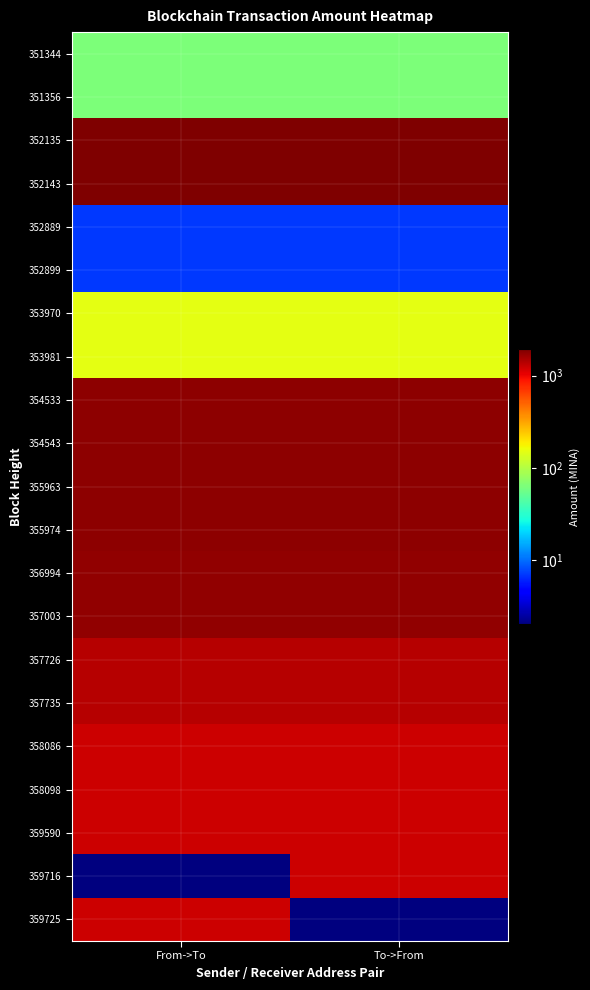

What is the difference between the highest and lowest values at From->To?

1955.0